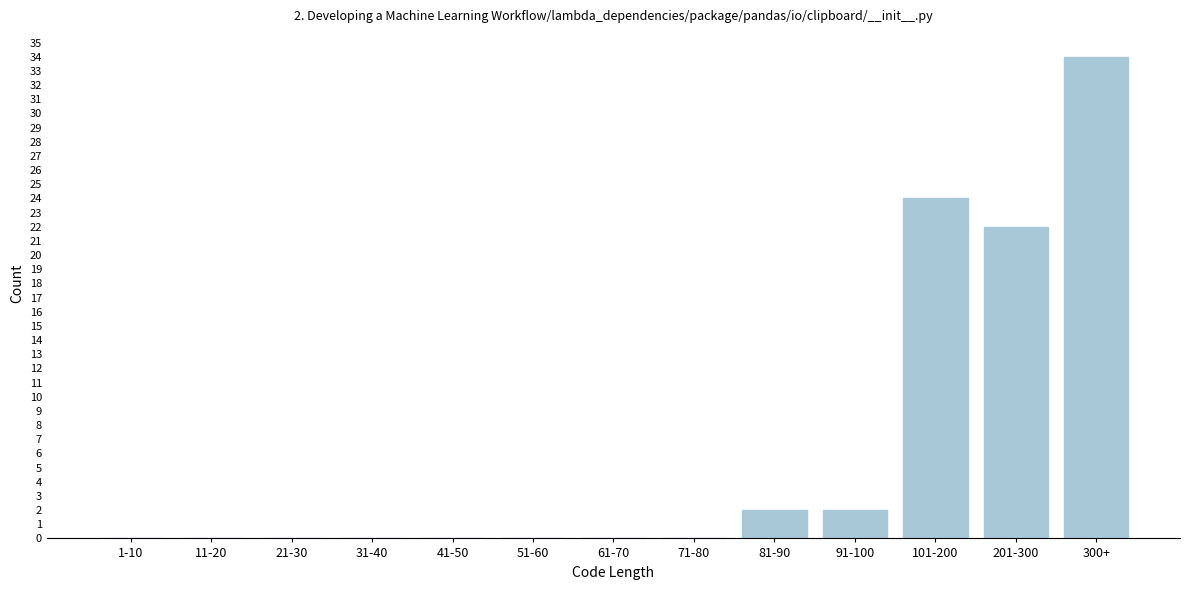

Reading right to left, extract all data points from this chart.

300+=34	201-300=22	101-200=24	91-100=2	81-90=2	71-80=0	61-70=0	51-60=0	41-50=0	31-40=0	21-30=0	11-20=0	1-10=0